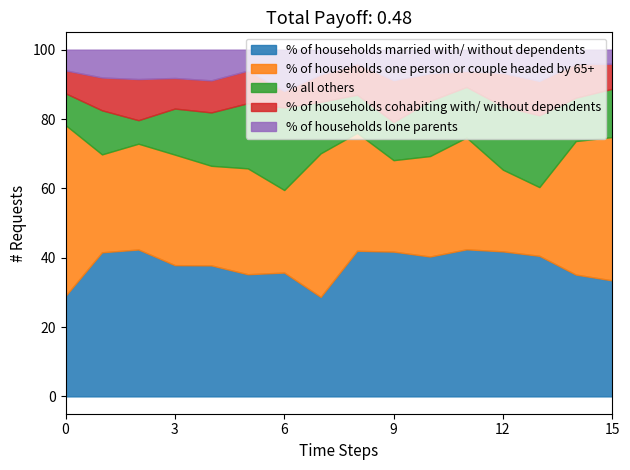

What is the greatest value displayed?

49.3